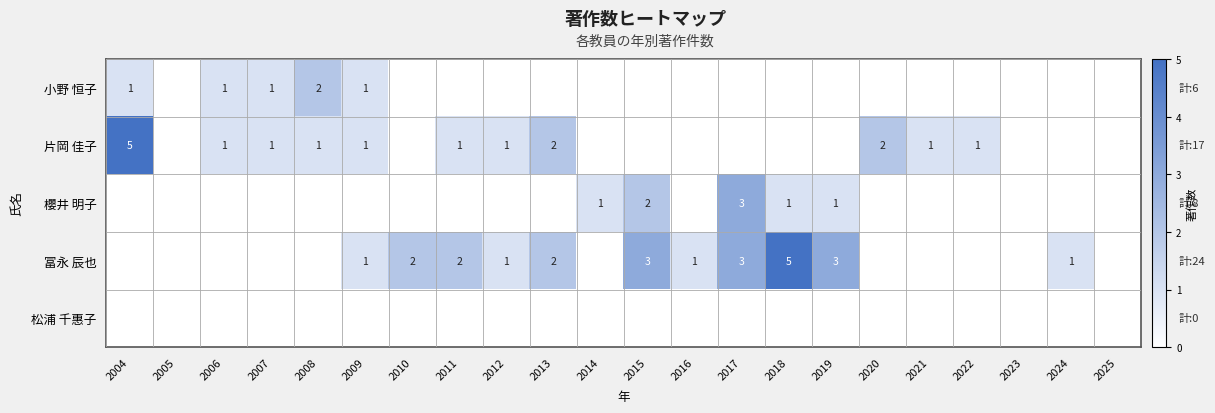

At which category is the sum across all series the highest?

2004